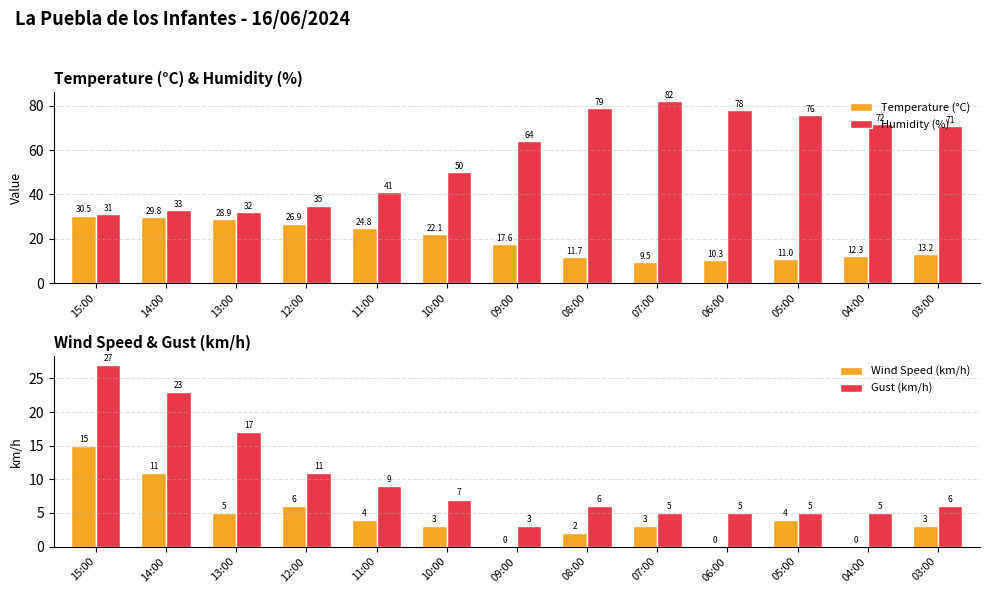

Between 14:00 and 06:00, which series saw the biggest shift?

Humidity (%)